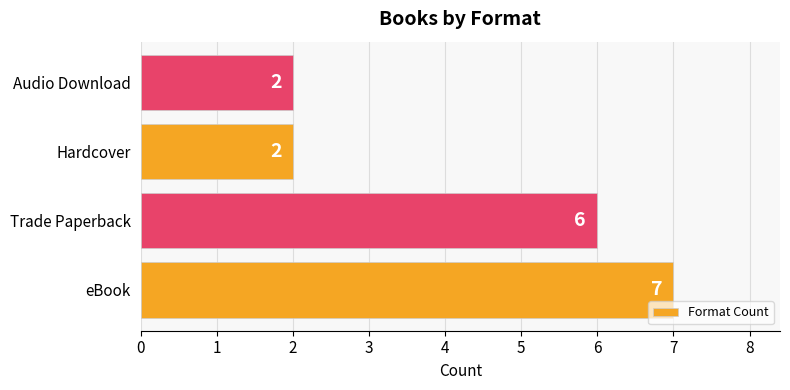

Between eBook and Hardcover, which is larger?

eBook